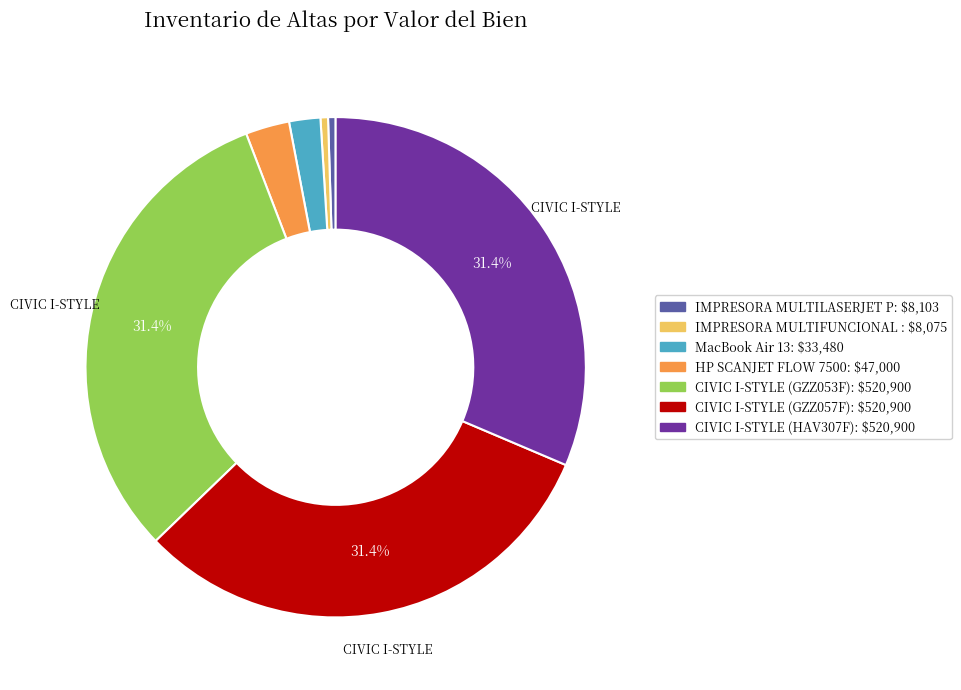

Is there a majority slice in this chart?

No